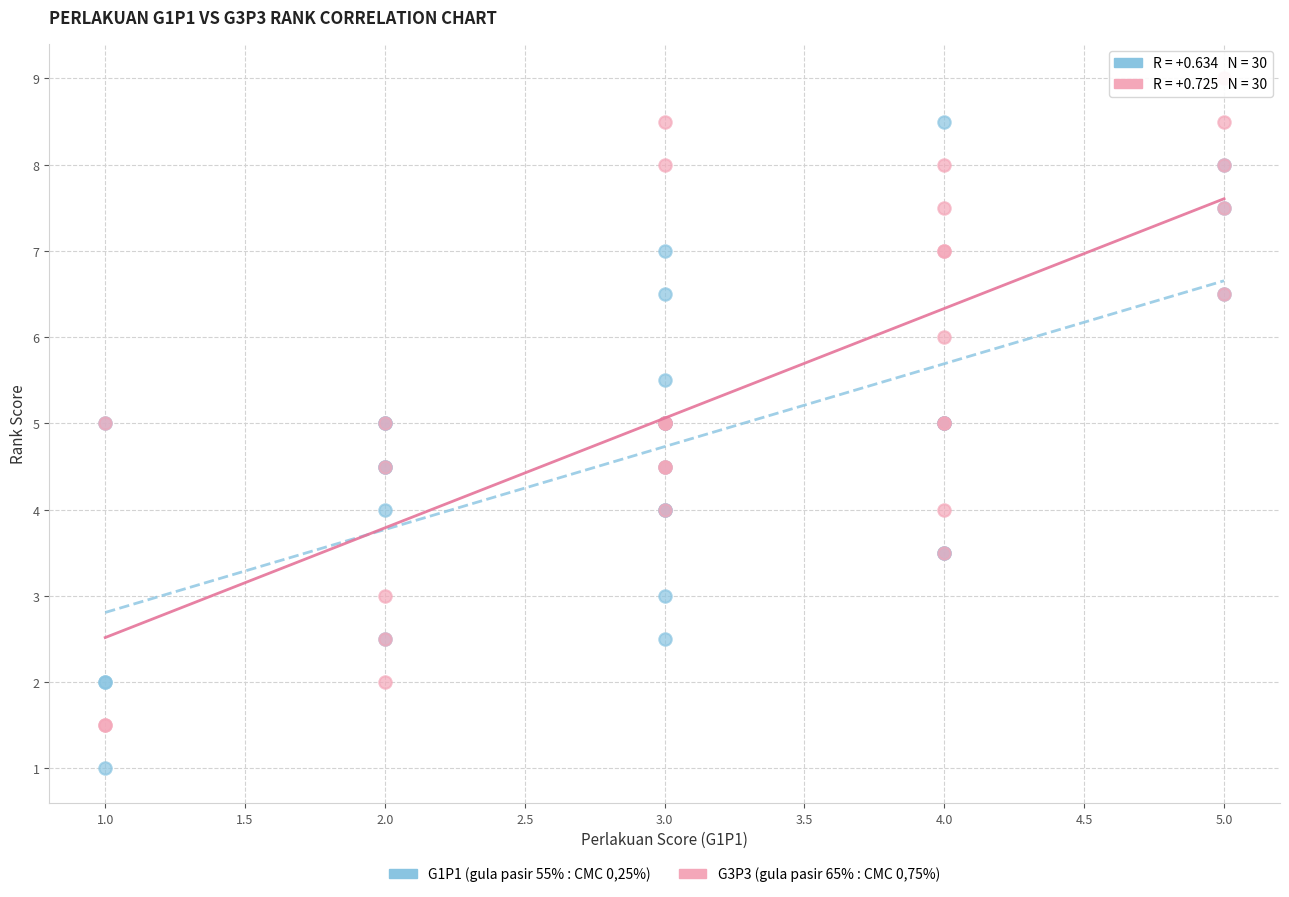

Which series contains the highest Y value?

G3P3 (gula pasir 65% : CMC 0,75%)